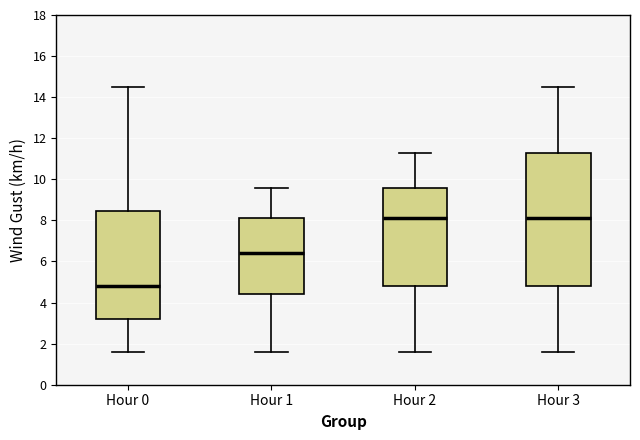

Which box is the tallest, from its lower edge to its upper edge?

Hour 3